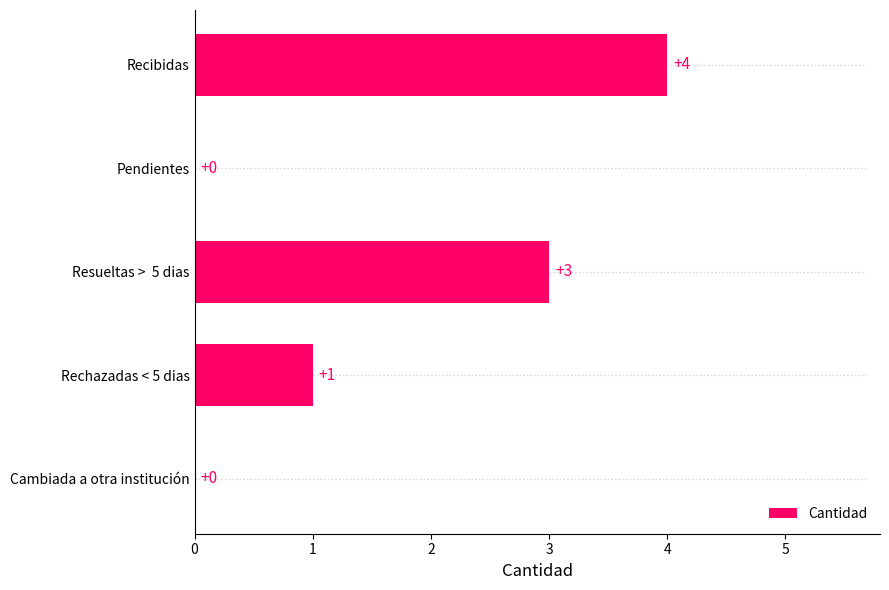

The value at Cambiada a otra institución is 0. True or false?

True